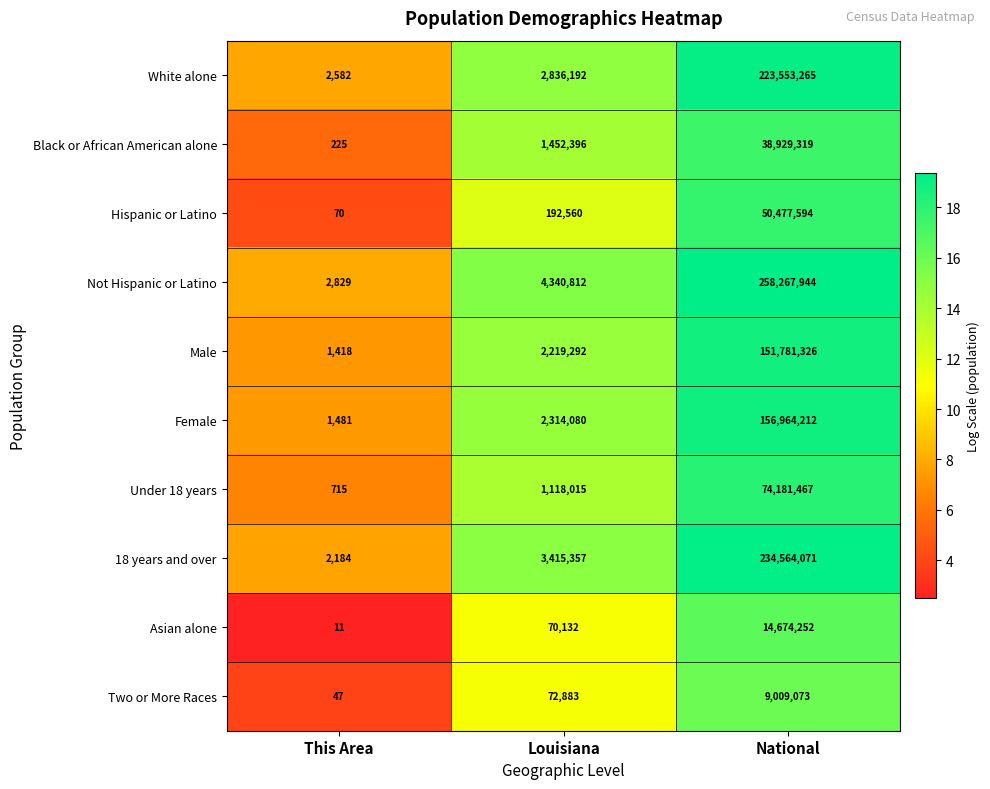

Reading left to right, transcribe all the data shown in this chart.

White alone: This Area=2582	Louisiana=2836192	National=223553265
Black or African American alone: This Area=225	Louisiana=1452396	National=38929319
Hispanic or Latino: This Area=70	Louisiana=192560	National=50477594
Not Hispanic or Latino: This Area=2829	Louisiana=4340812	National=258267944
Male: This Area=1418	Louisiana=2219292	National=151781326
Female: This Area=1481	Louisiana=2314080	National=156964212
Under 18 years: This Area=715	Louisiana=1118015	National=74181467
18 years and over: This Area=2184	Louisiana=3415357	National=234564071
Asian alone: This Area=11	Louisiana=70132	National=14674252
Two or More Races: This Area=47	Louisiana=72883	National=9009073